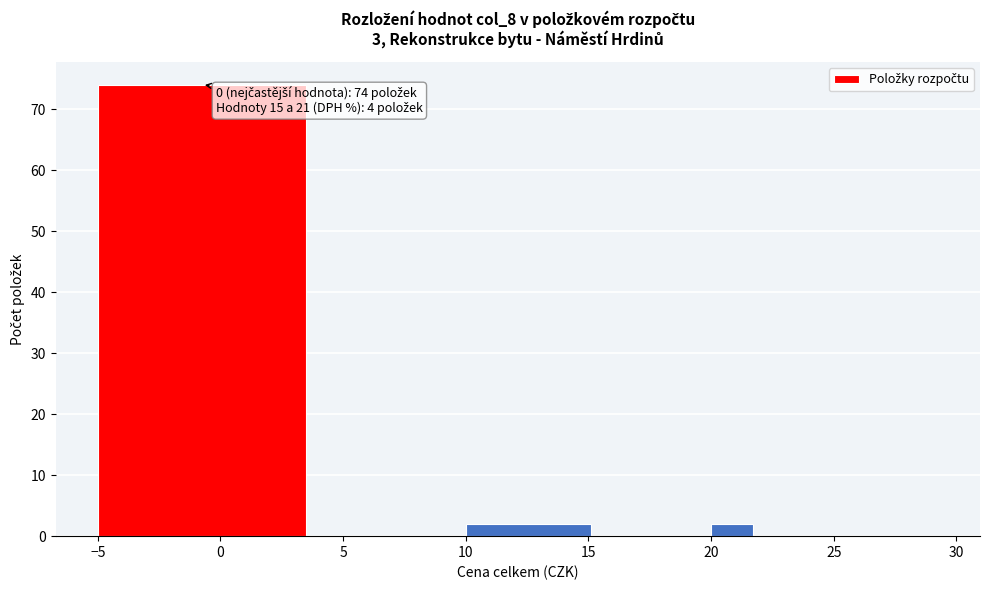

Over which range of the x-axis is the bar tallest?

-5 to 5